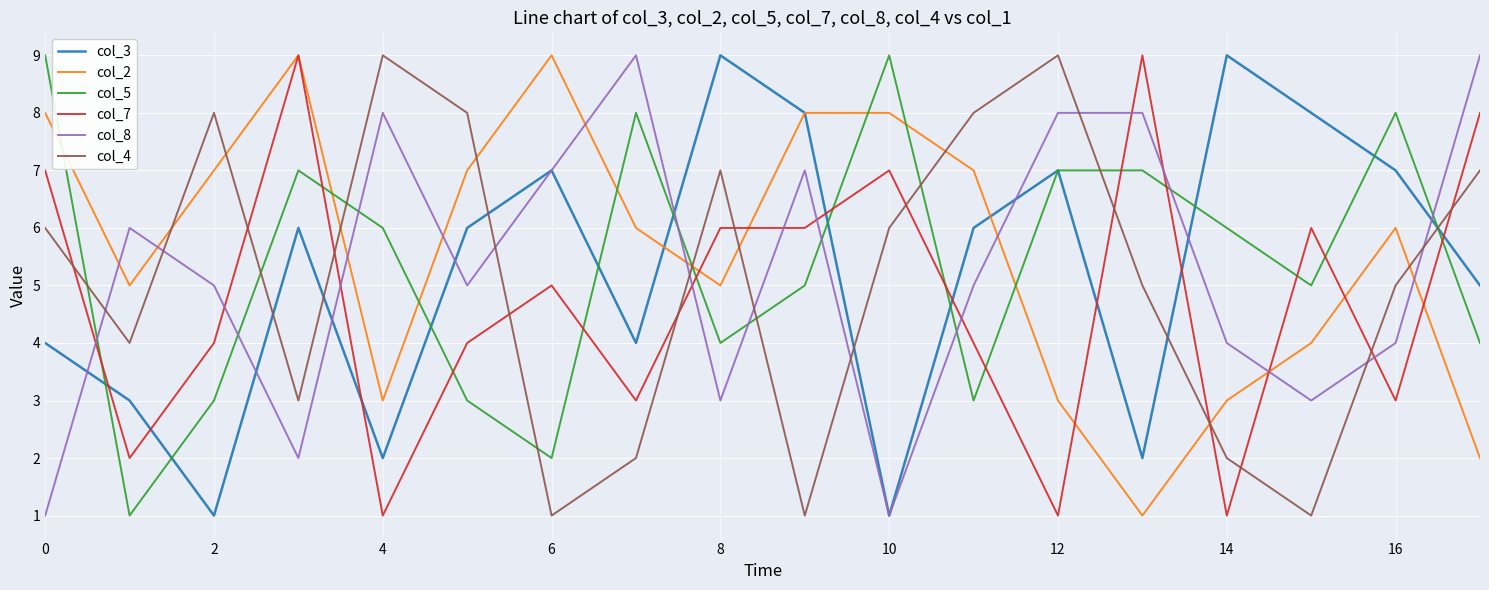

After their last crossing, which series has the higher values: col_8 or col_2?

col_8